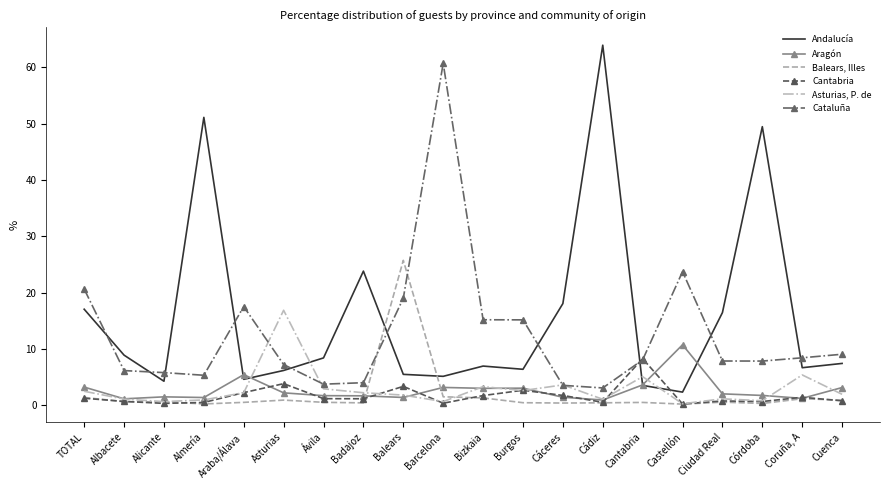

True or false: Aragón and Cataluña intersect in this chart.

False